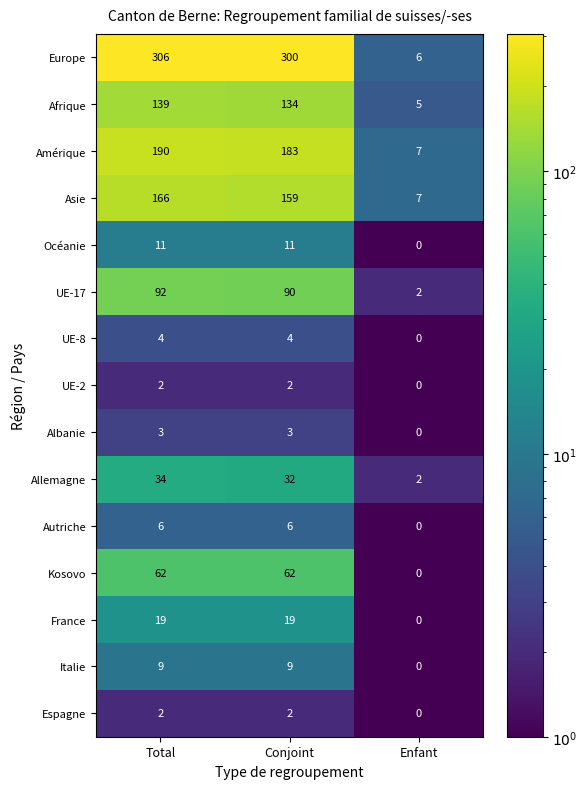

What is the difference between the second highest and minimum values in the Italie series?

9